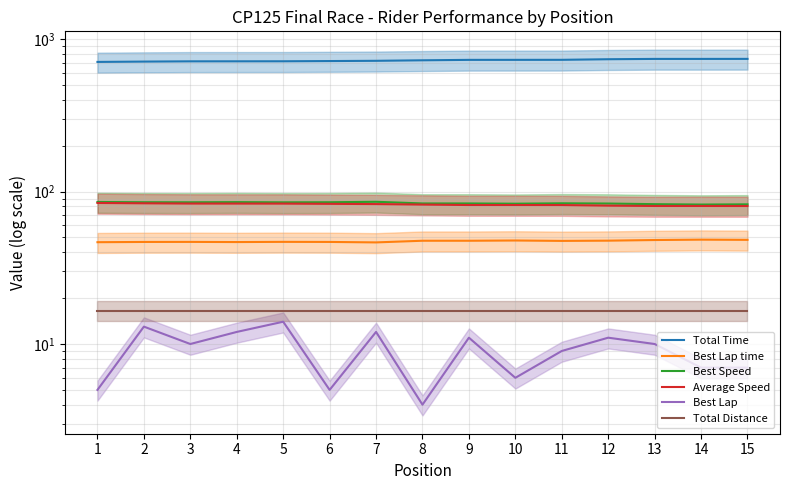

How many lines are shown in the chart?

6